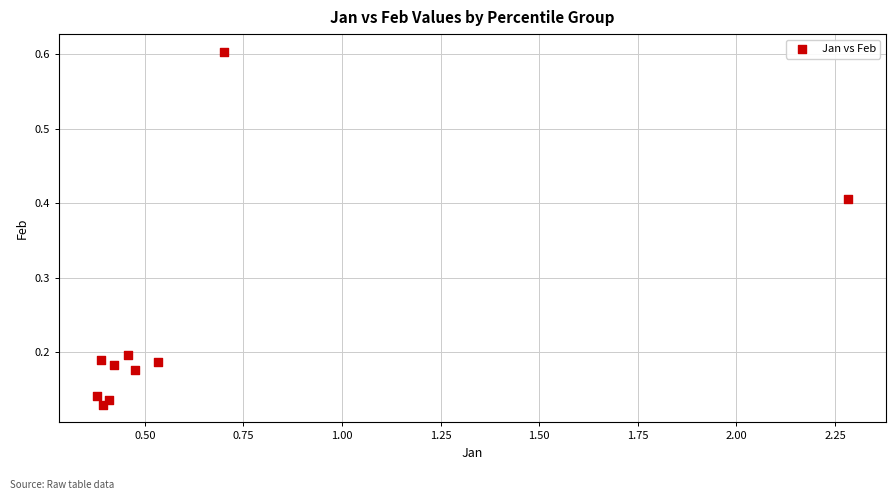

What is the average X value?

0.6